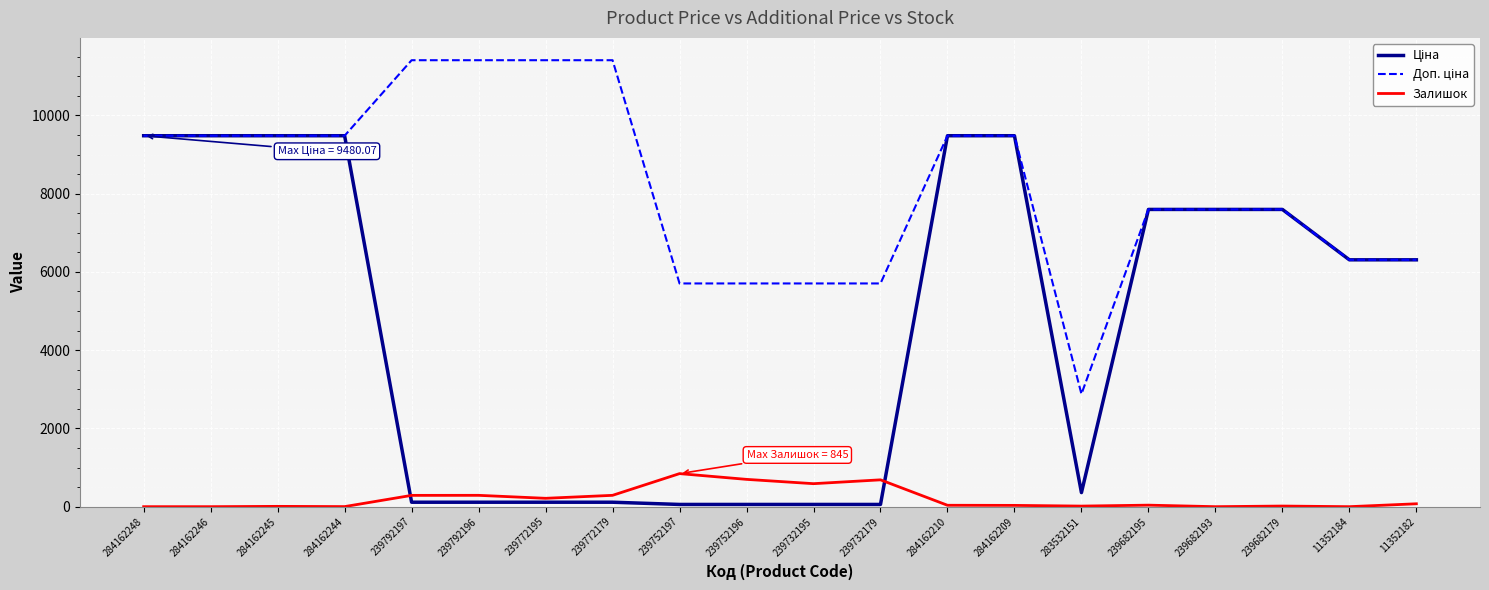

What is the maximum value shown in the chart?

11410.0